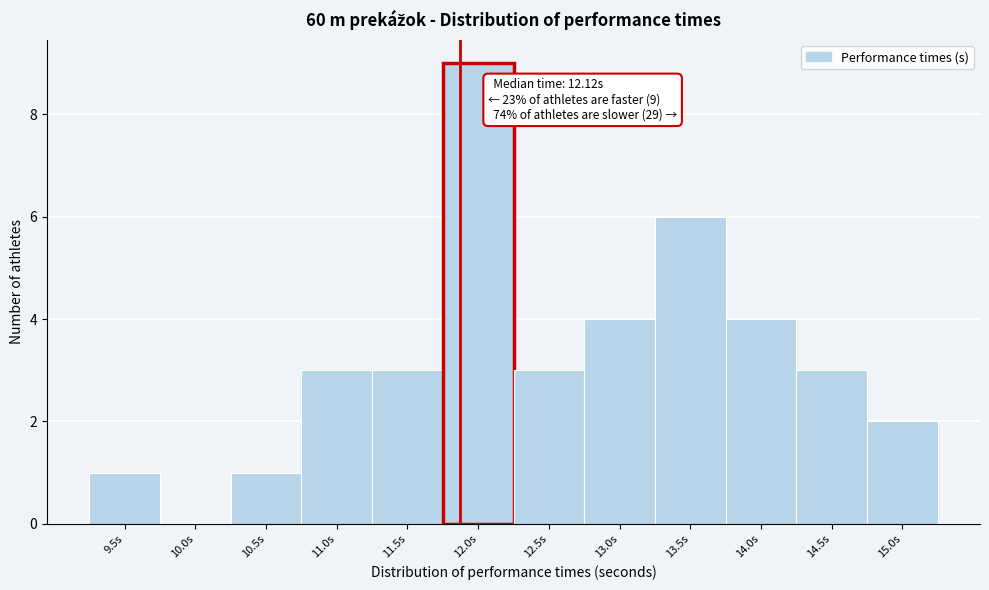

Reading left to right, what are all the values shown in this chart?

9.5s=1	10.0s=0	10.5s=1	11.0s=3	11.5s=3	12.0s=9	12.5s=3	13.0s=4	13.5s=6	14.0s=4	14.5s=3	15.0s=2